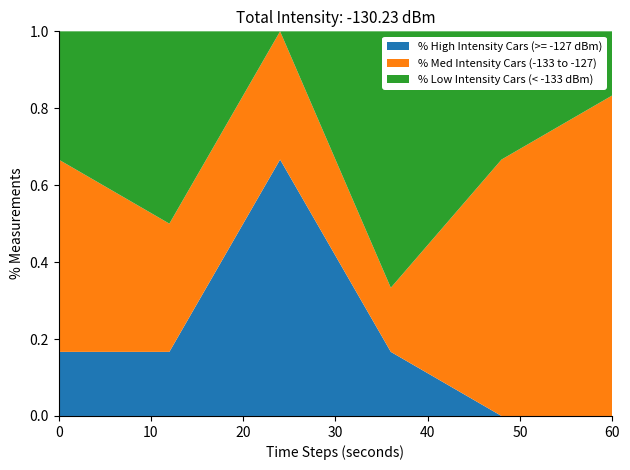

What is the total value across all series at 60?

1.0